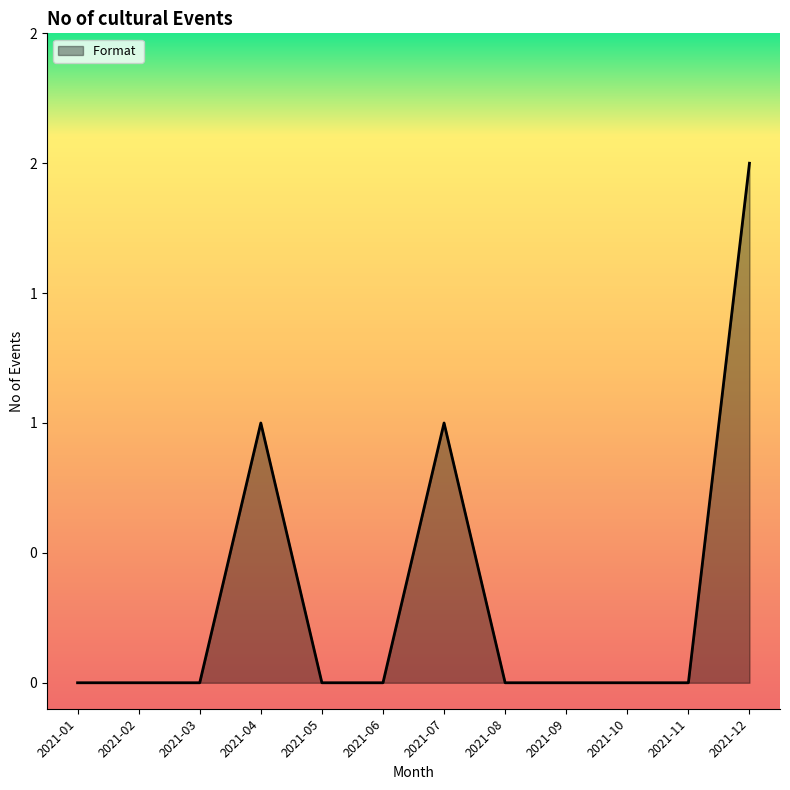

Does the chart have visible grid lines?

No